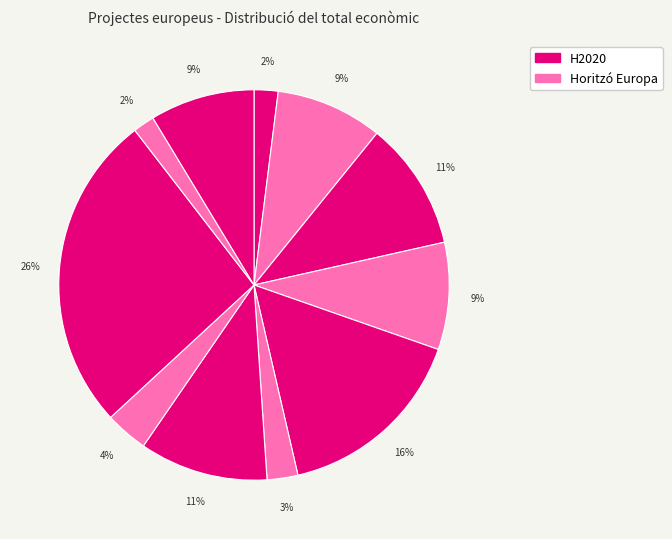

To the nearest percent, what is the average slice percentage?

9%